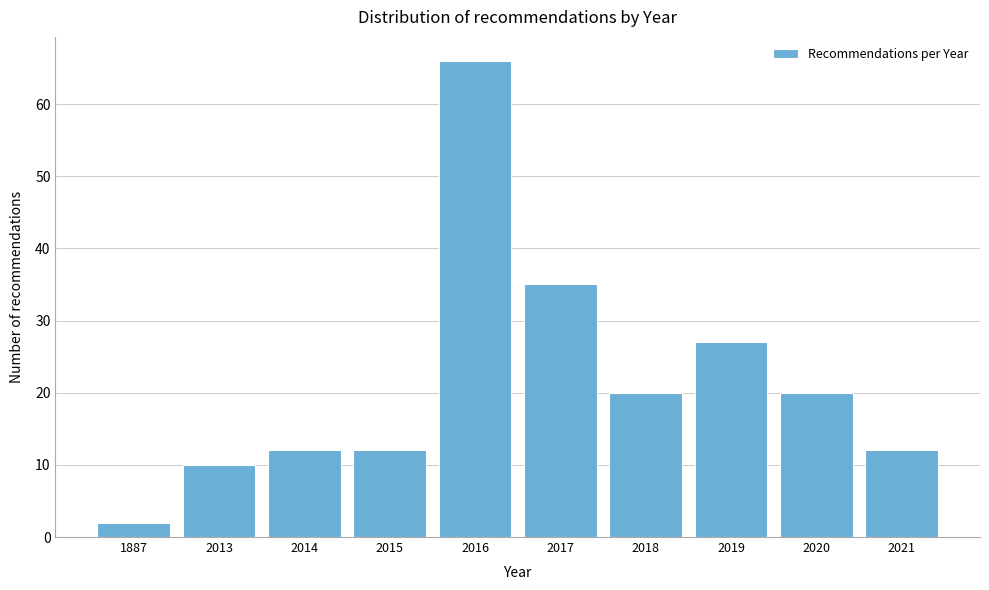

Reading left to right, list all the values displayed in this chart.

2	10	12	12	66	35	20	27	20	12